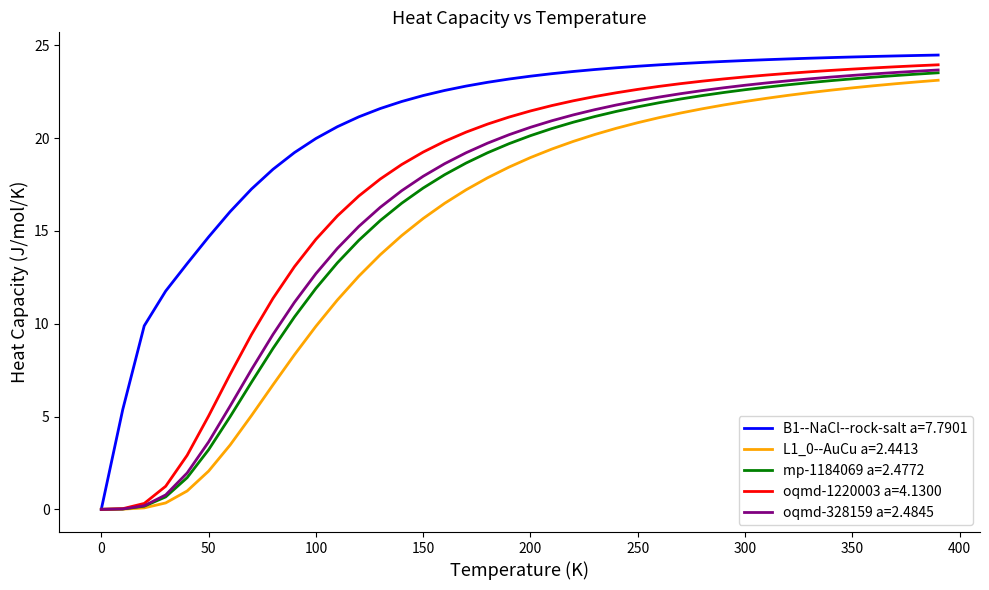

What is the maximum value for L1_0--AuCu a=2.4413?

23.1